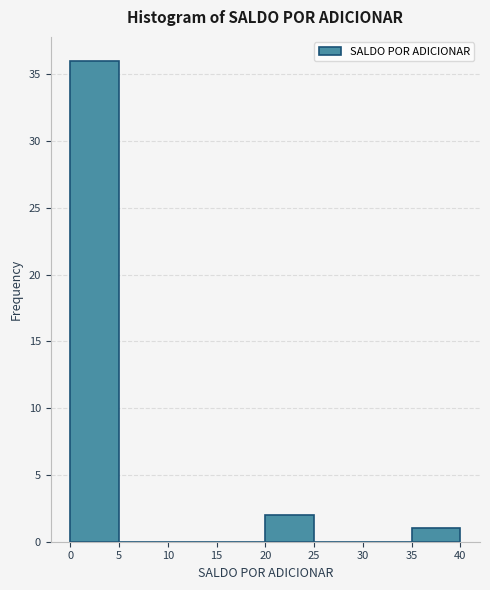

What is the height of the bar covering 35 to 40 on the x-axis? The values are not printed on the chart, so give them approximately, as read against the axis.

1